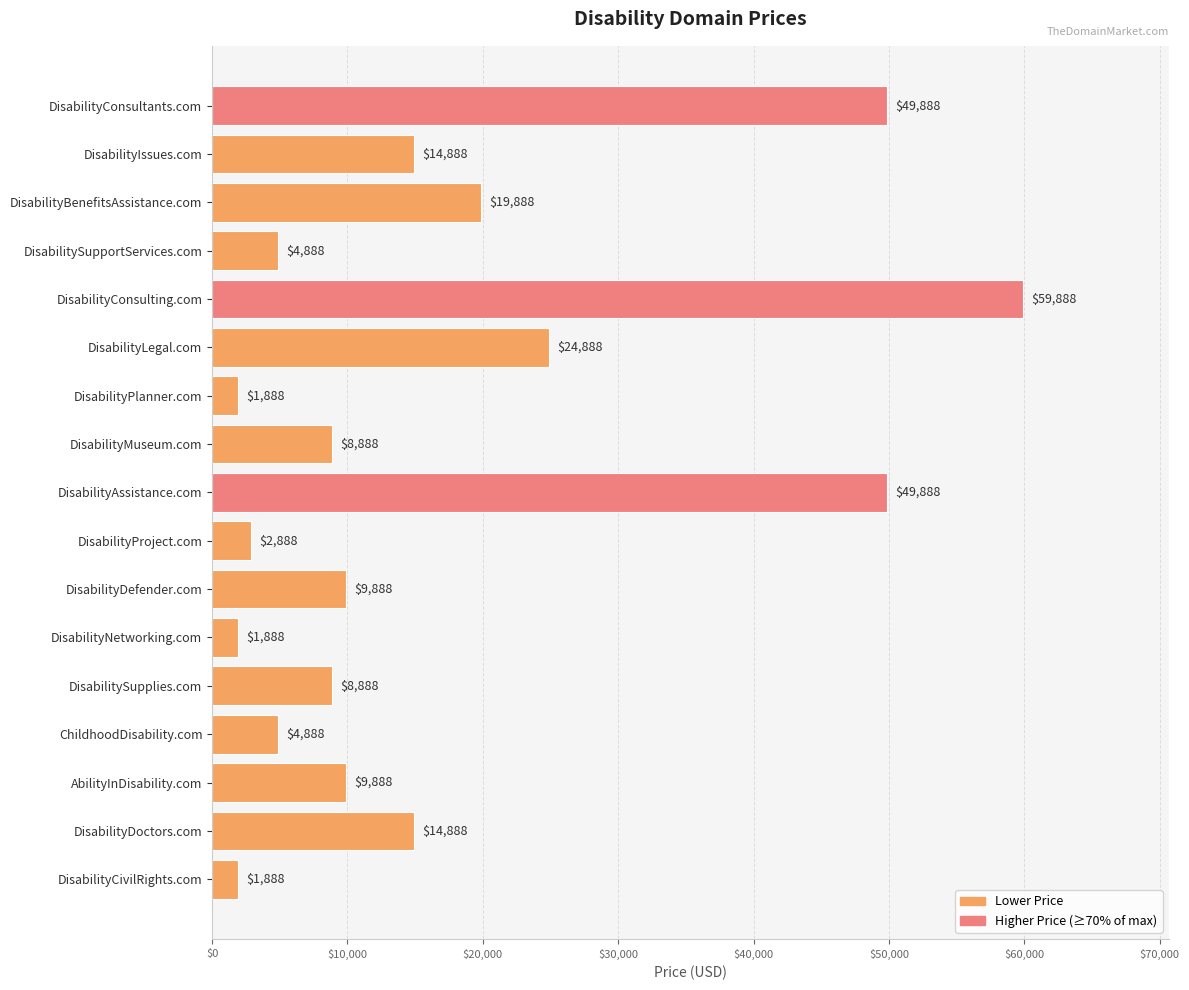

What is the average value?

17064